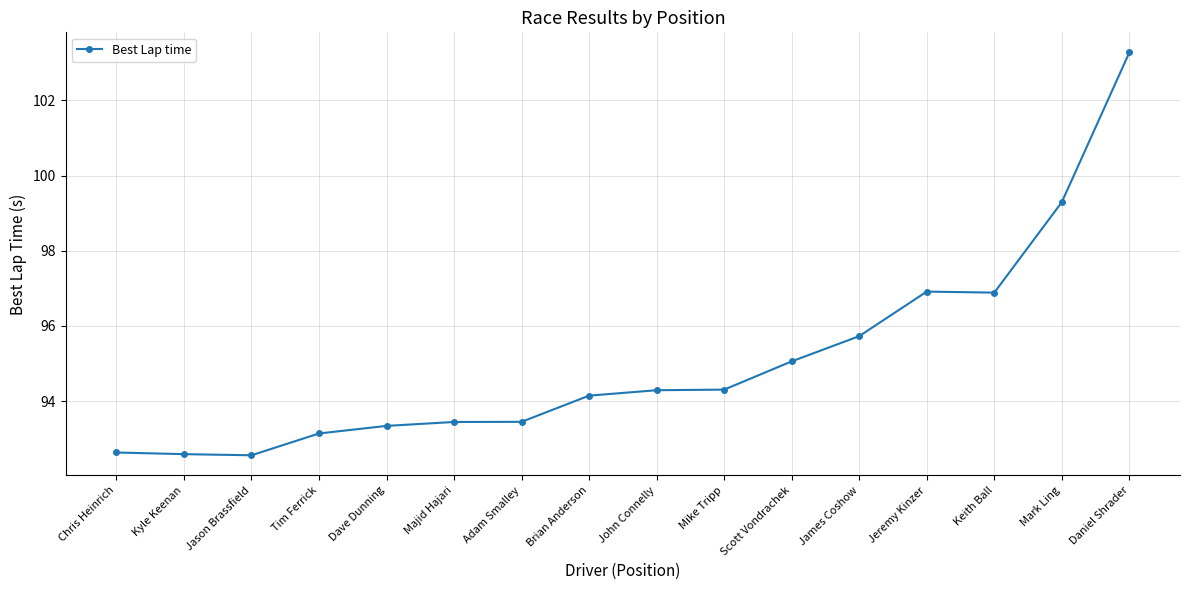

Reading left to right, transcribe all the data shown in this chart.

92.6	92.6	92.6	93.1	93.3	93.4	93.4	94.1	94.3	94.3	95.1	95.7	96.9	96.9	99.3	103.3